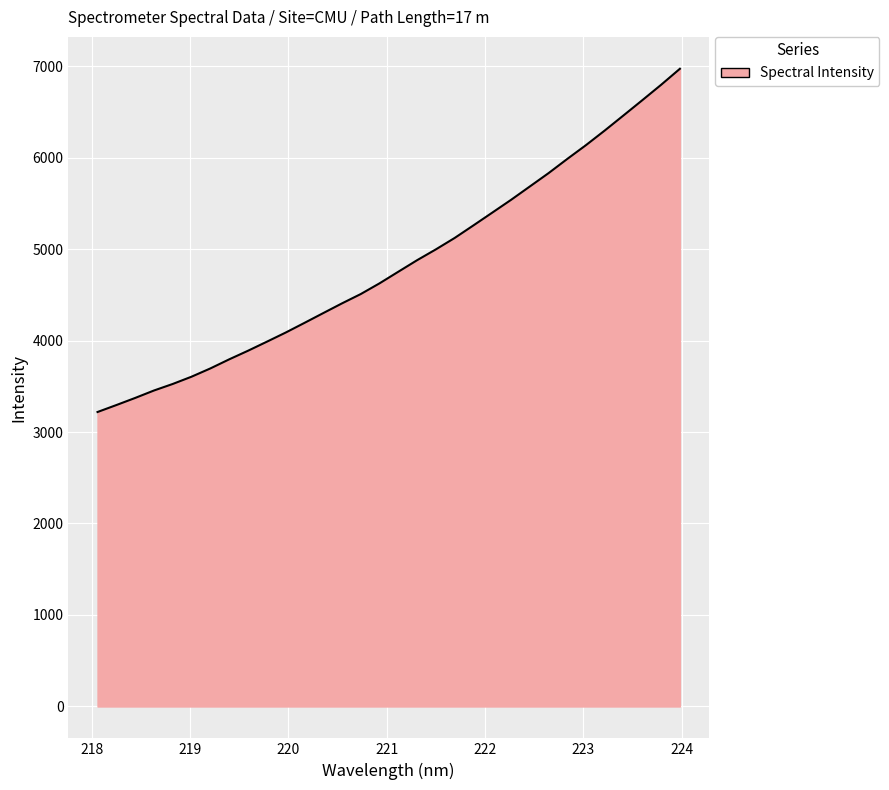

What is the minimum value shown in the chart?

3218.6